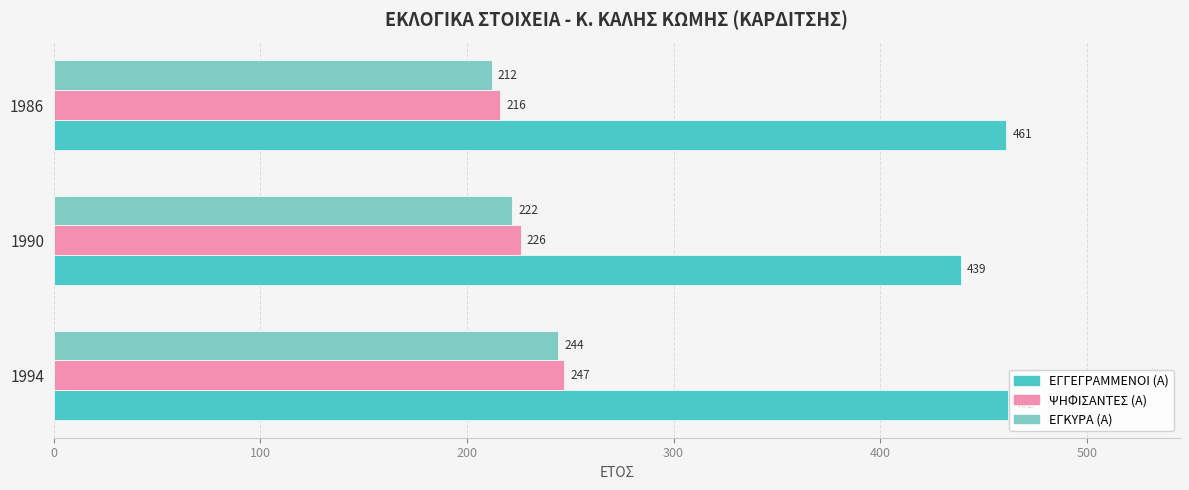

Between 1994 and 1990, which series saw the biggest shift?

ΕΓΓΕΓΡΑΜΜΕΝΟΙ (Α)